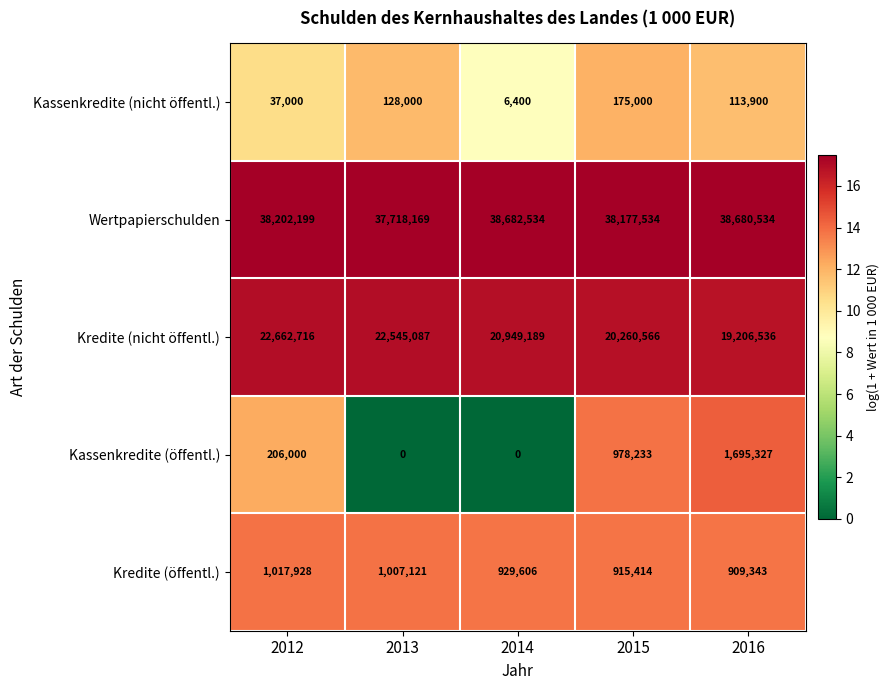

At which category does the chart reach its peak across all series?

2014